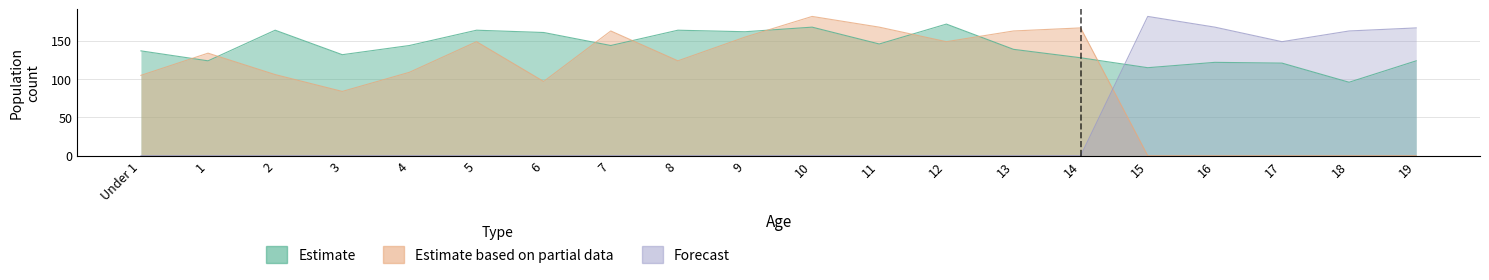

Does the chart have visible grid lines?

Yes